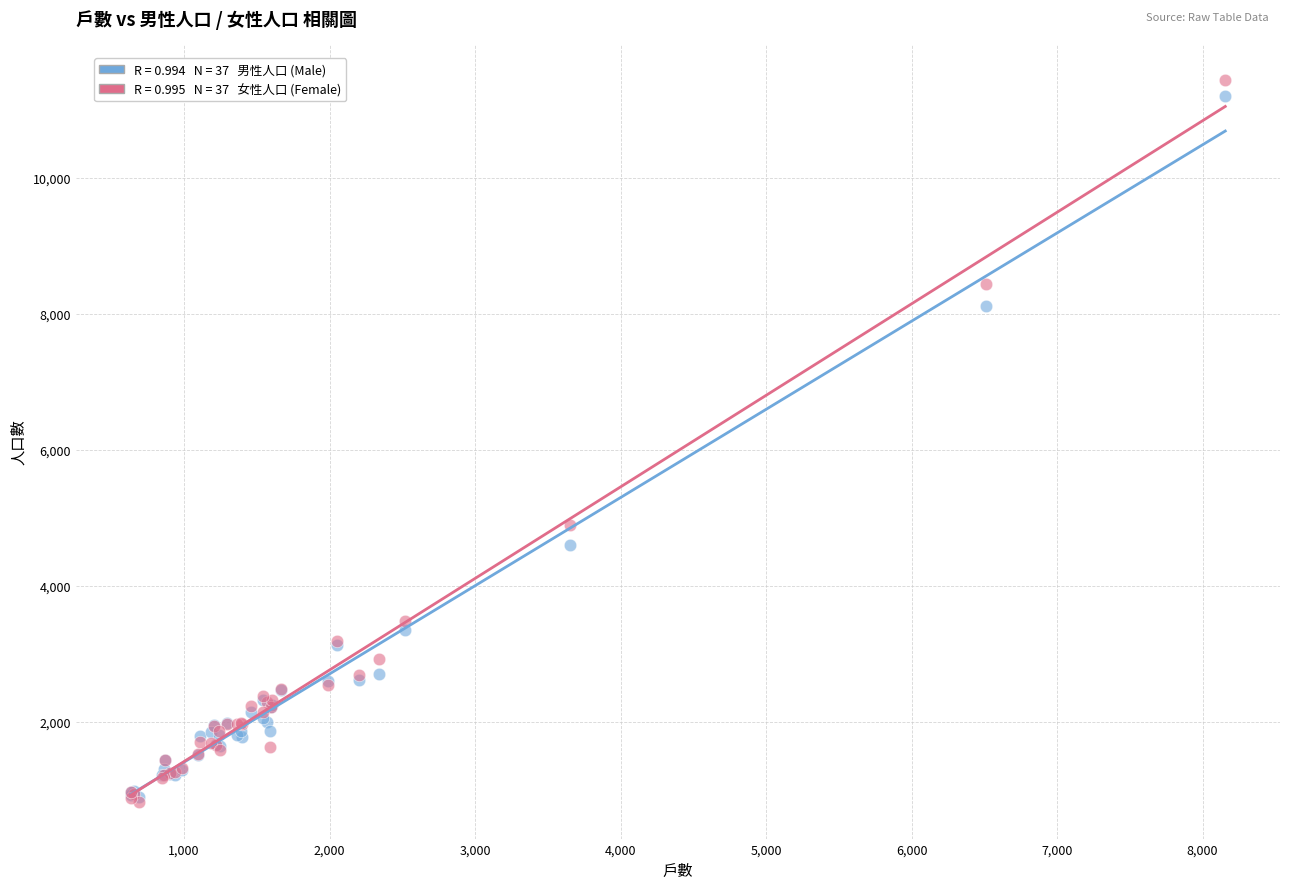

Across all series, what Y value is closest to 6125?

4900